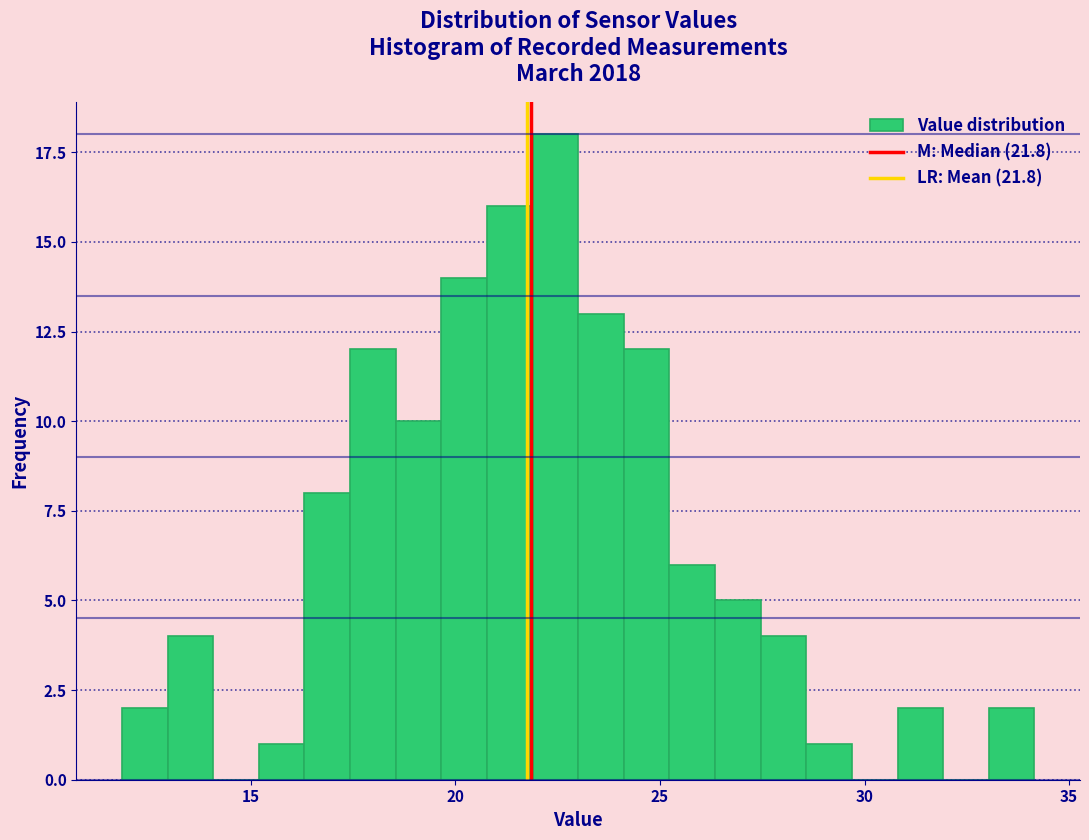

Around what value on the x-axis is the tallest bar? Give the approximate position of its centre, as read against the axis.

22.5